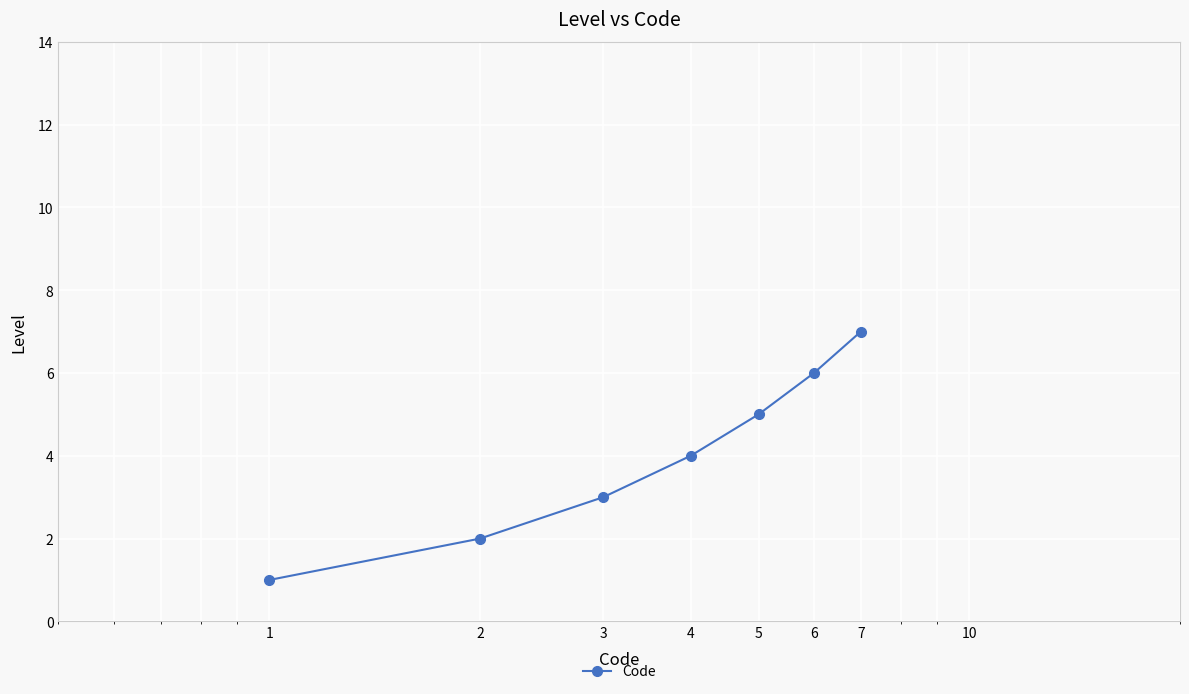

What is the minimum value shown in the chart?

1